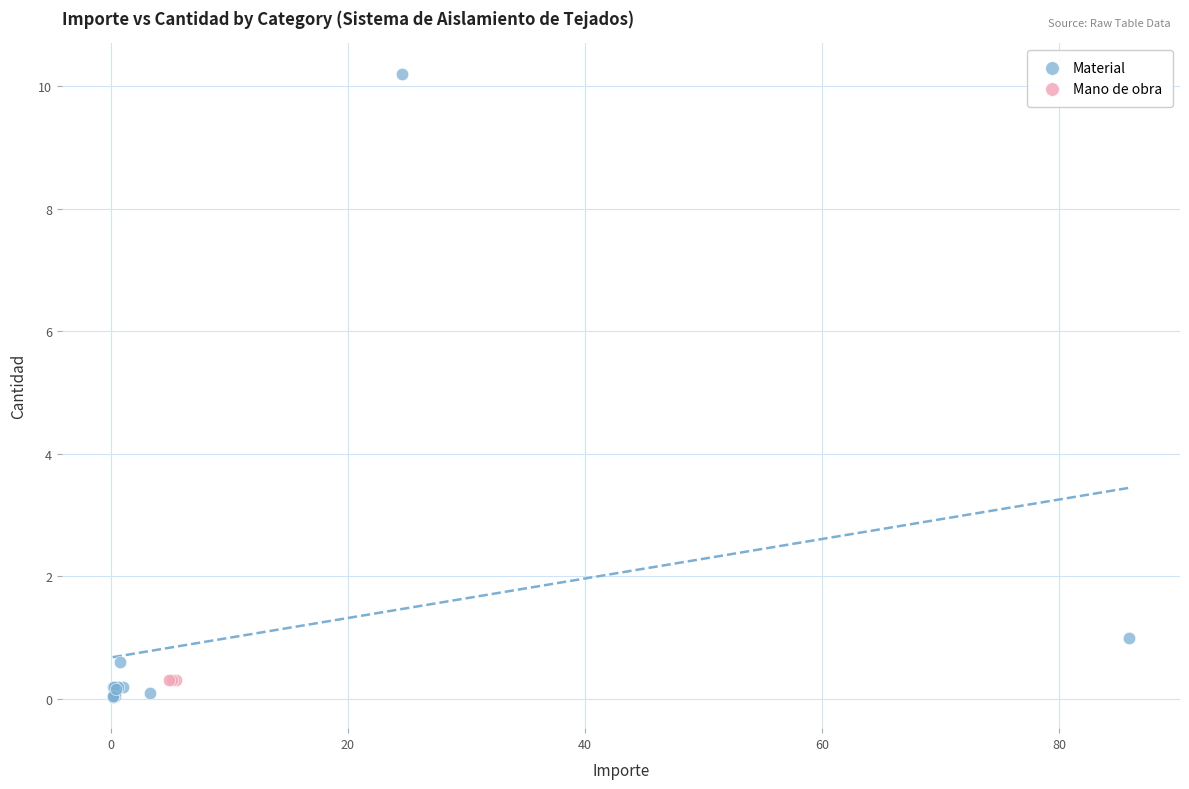

Which series reaches the maximum Y coordinate?

Material